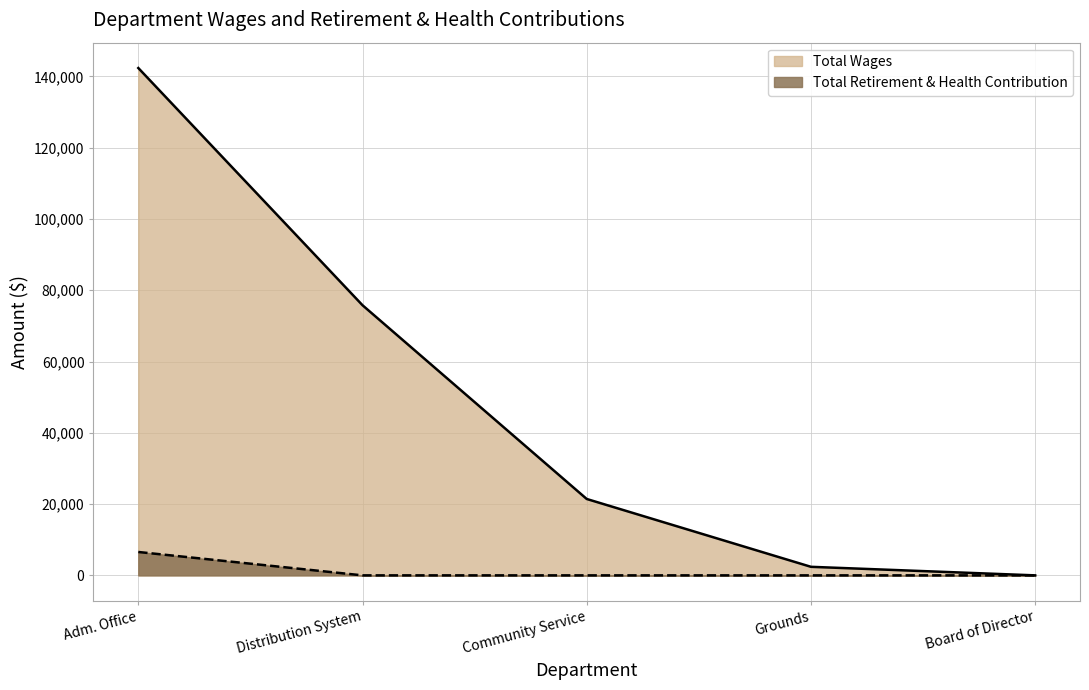

The value of Total Wages at Community Service is 21431. True or false?

True